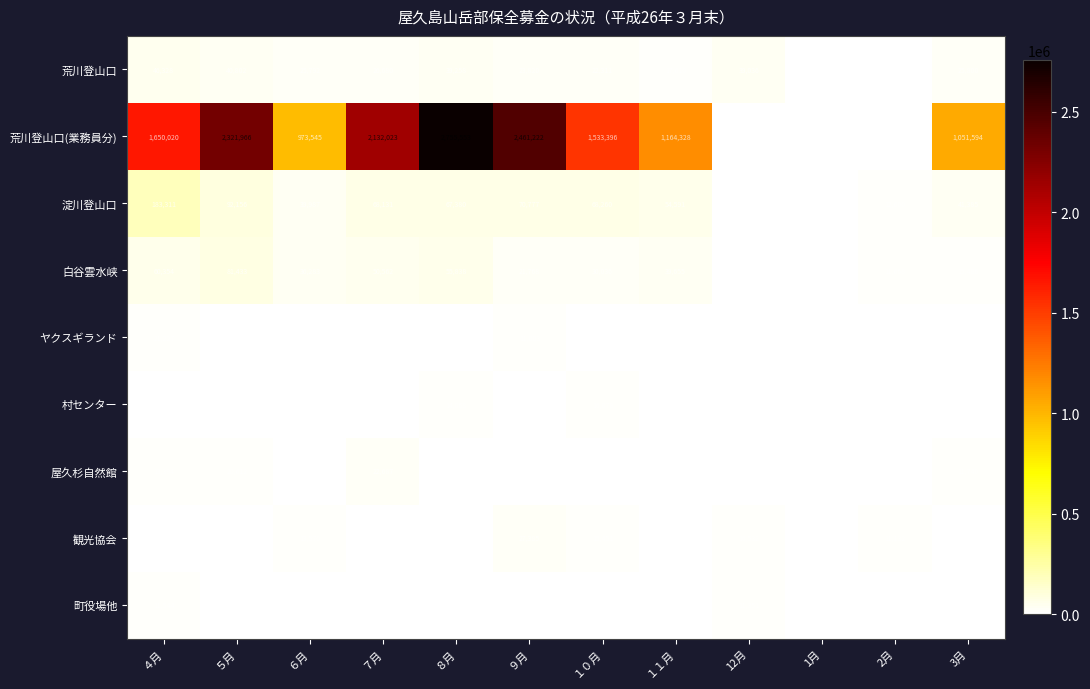

The value of 白谷雲水峡 at １０月 is 18641. True or false?

False